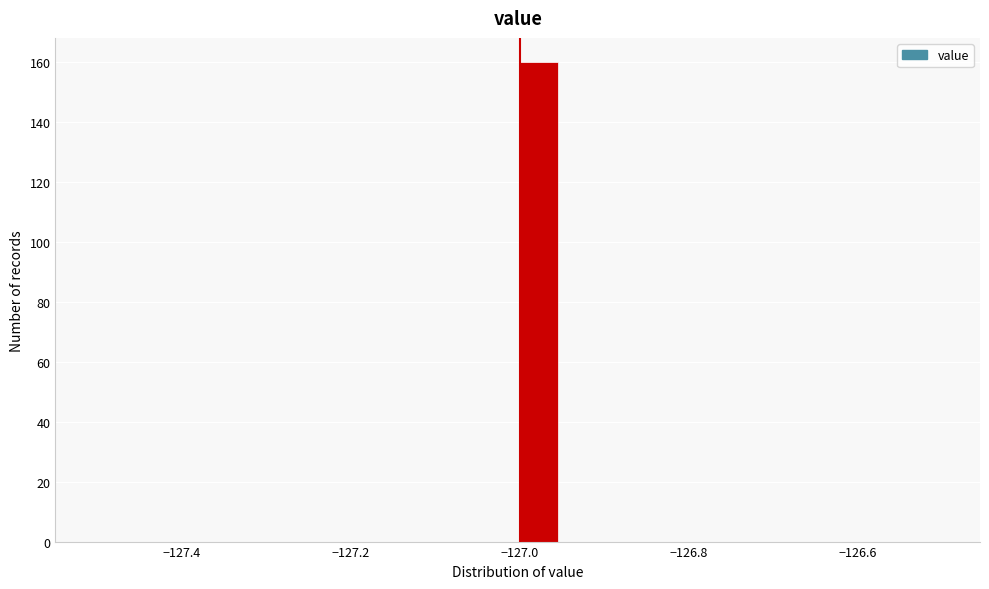

Read against the x-axis, roughly where is the centre of the tallest bar?

-126.98